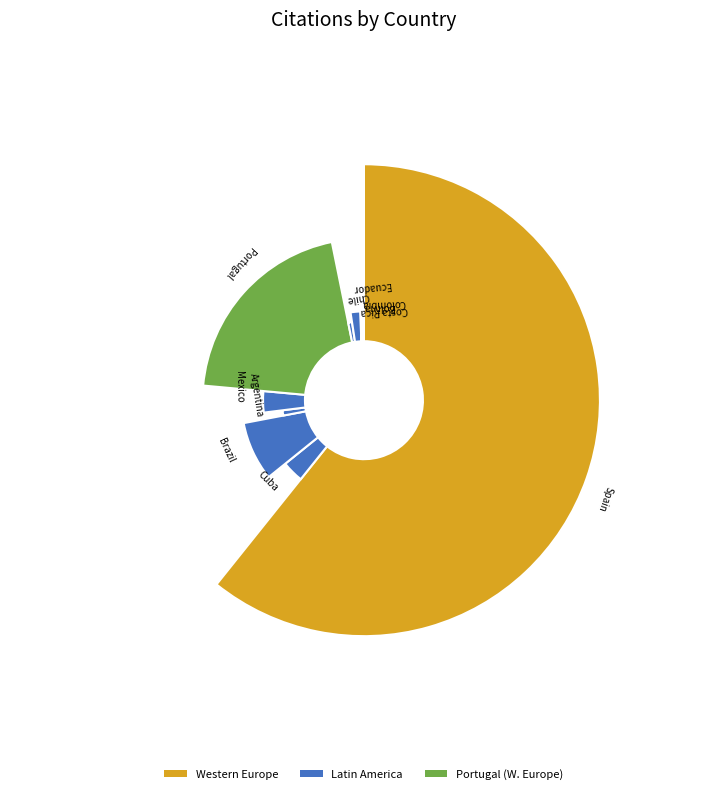

How many slices are in this pie chart?

11